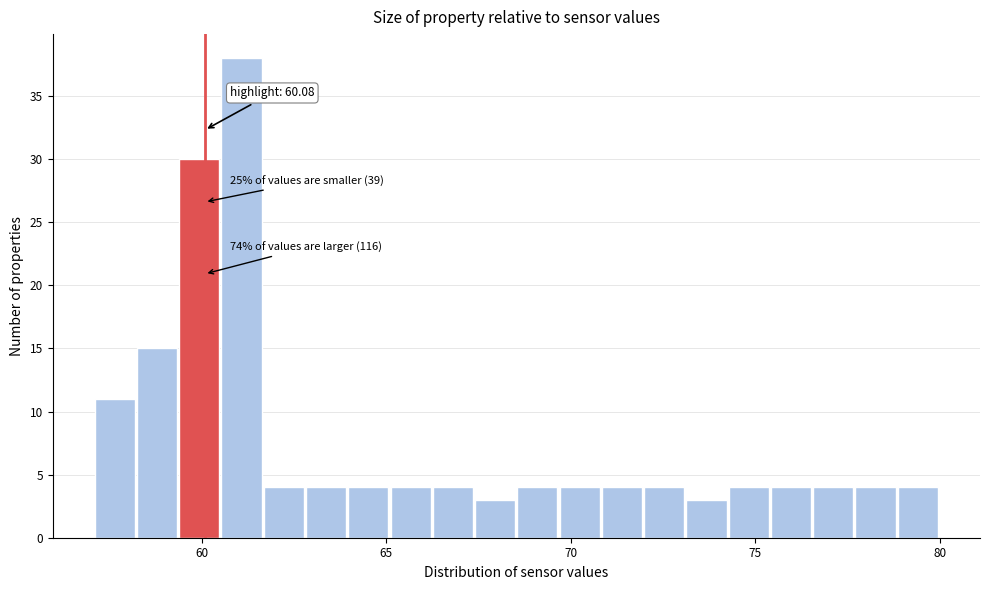

Read against the x-axis, roughly where is the centre of the tallest bar?

61.0